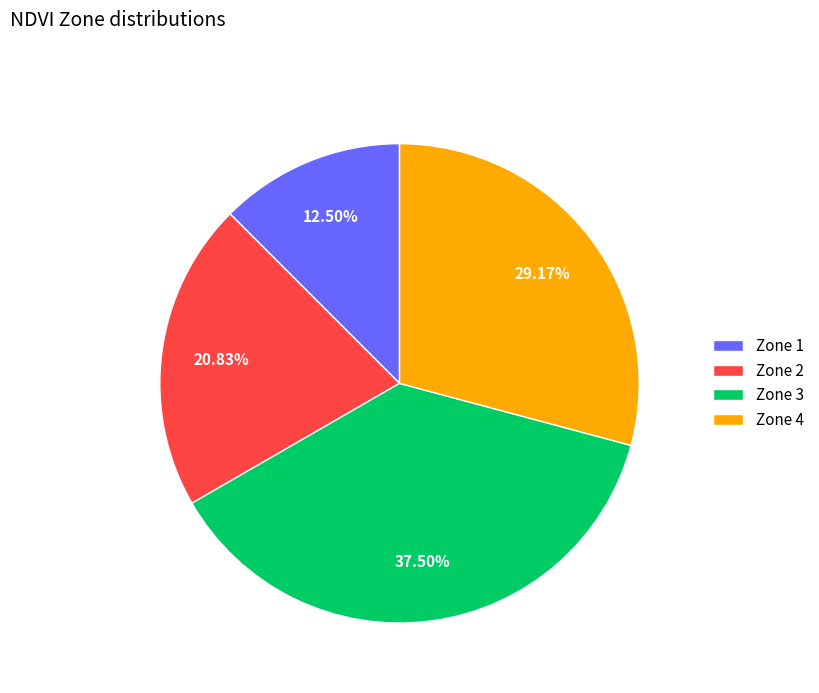

True or false: Zone 4 accounts for 29% of the total.

True